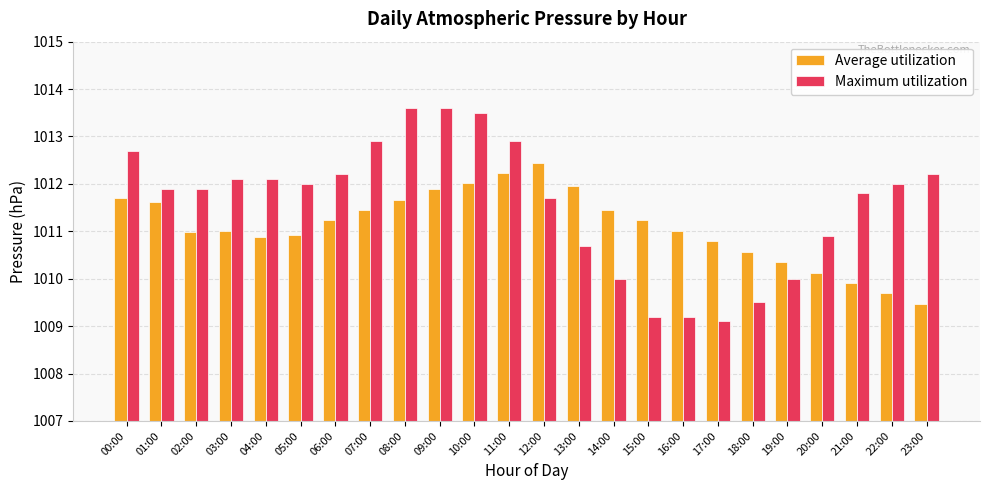

The Maximum utilization series shows 1011.9 at 01:00. True or false?

True